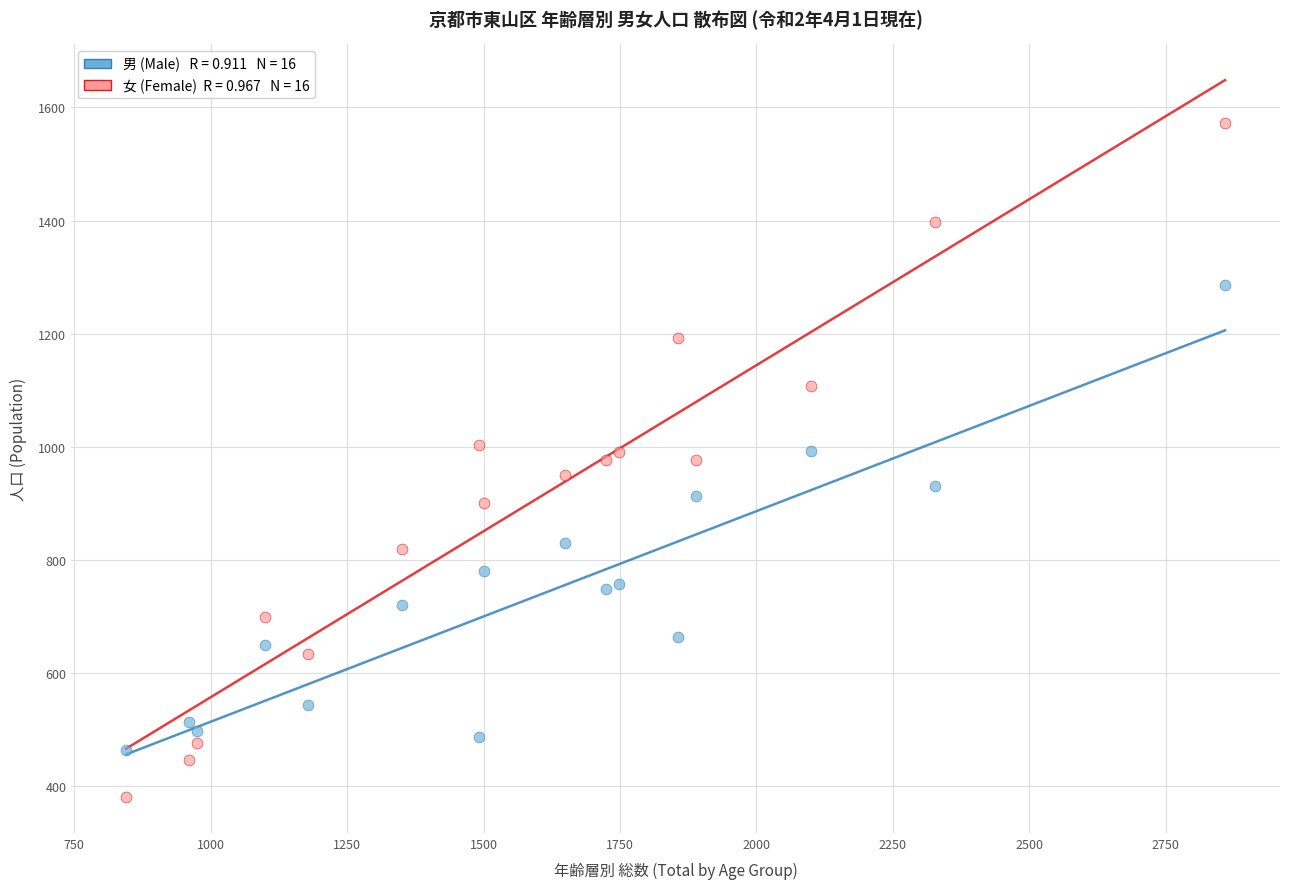

Across all data points, what is the range of Y values (max minus min)?

1192